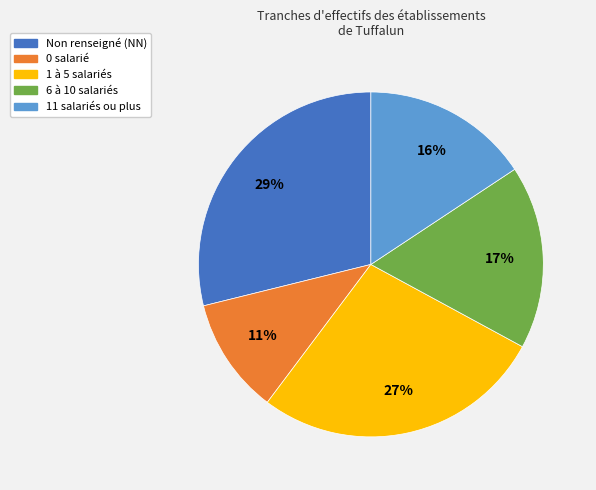

To the nearest percent, what is the difference between the largest and smallest slice percentages?

18%